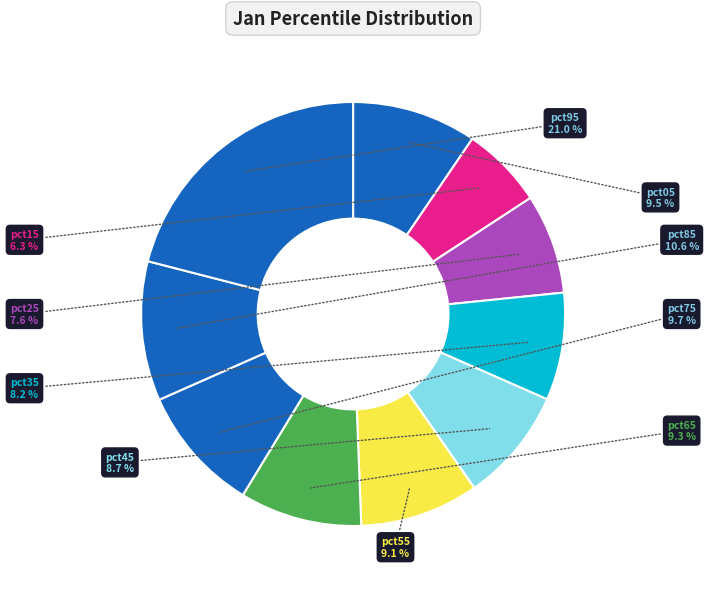

Does pct55 represent more than half of the total?

No